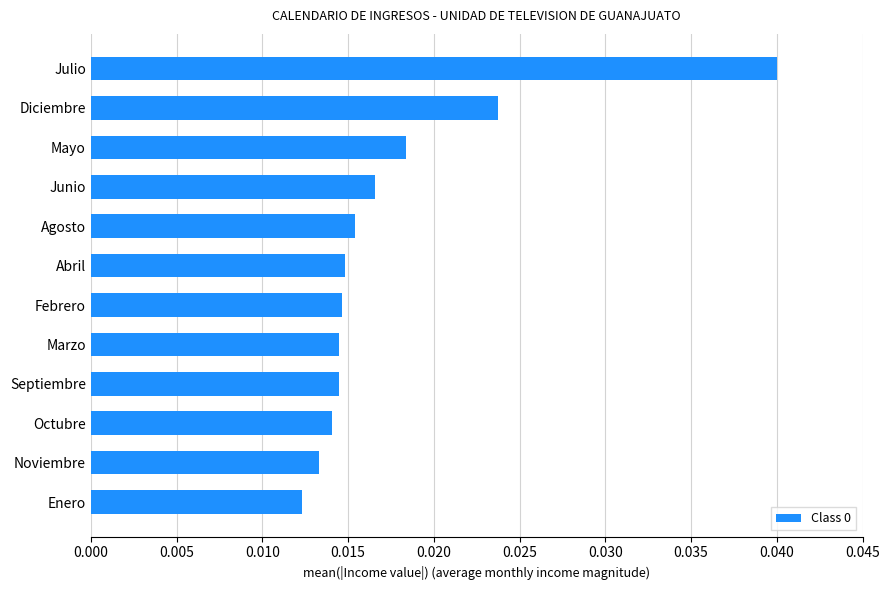

How many bars are there in total?

12